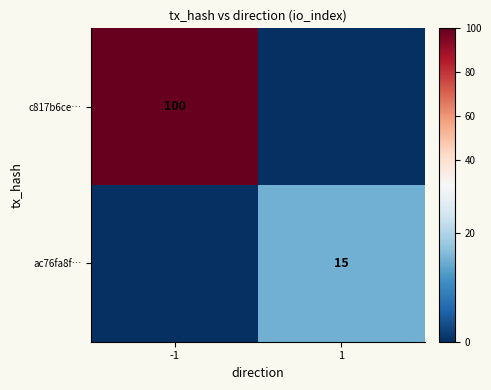

True or false: c817b6ce… has a value of 100 at -1.

True